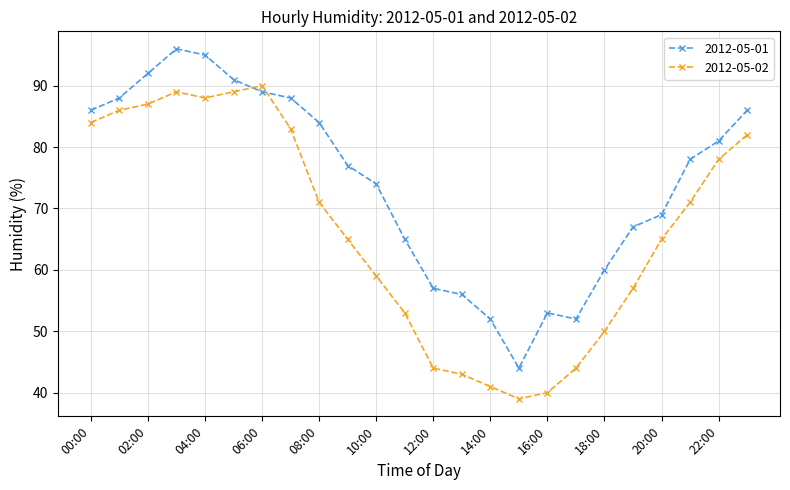

List the series in order of their peak value, highest first.

2012-05-01, 2012-05-02